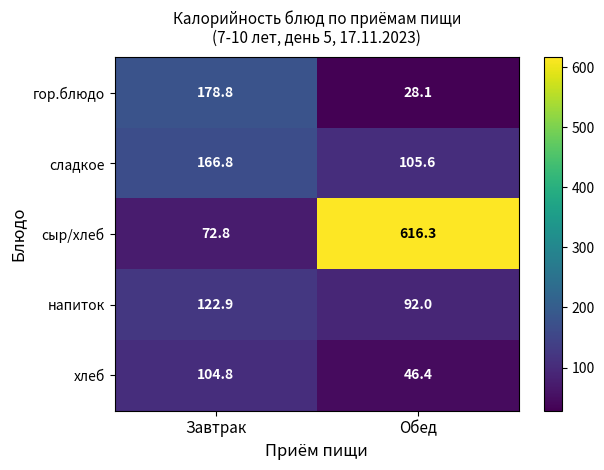

Where is хлеб nearest to the value 75?

Обед